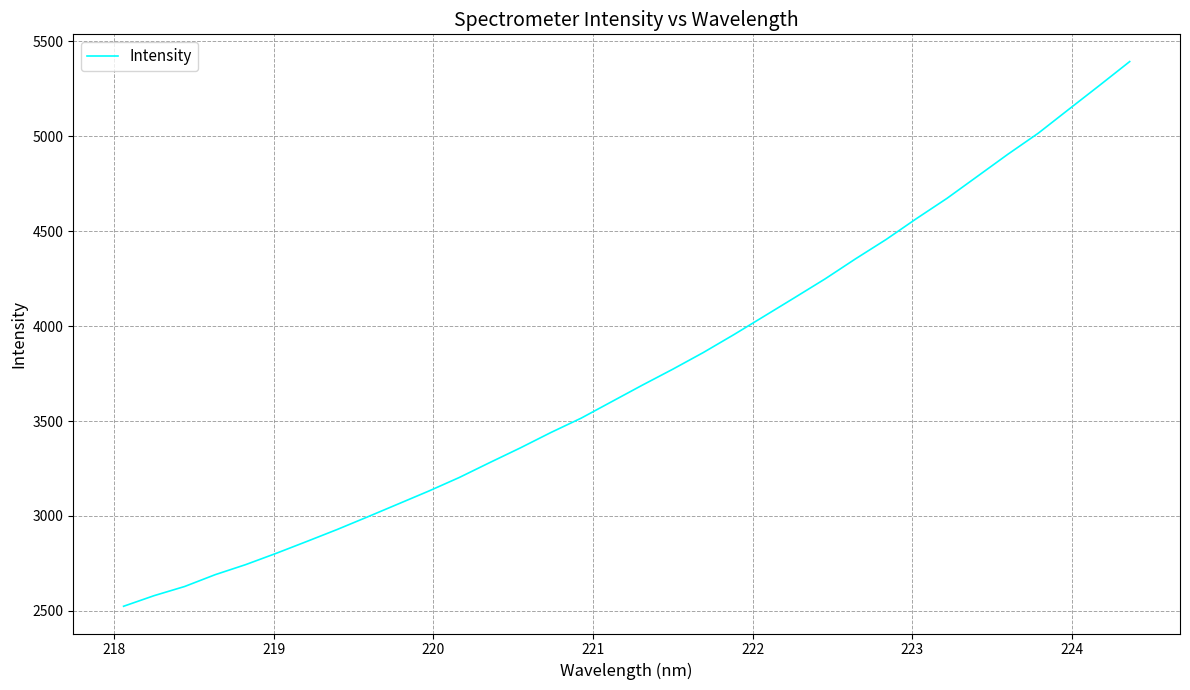

What is the maximum value shown in the chart?

5393.2